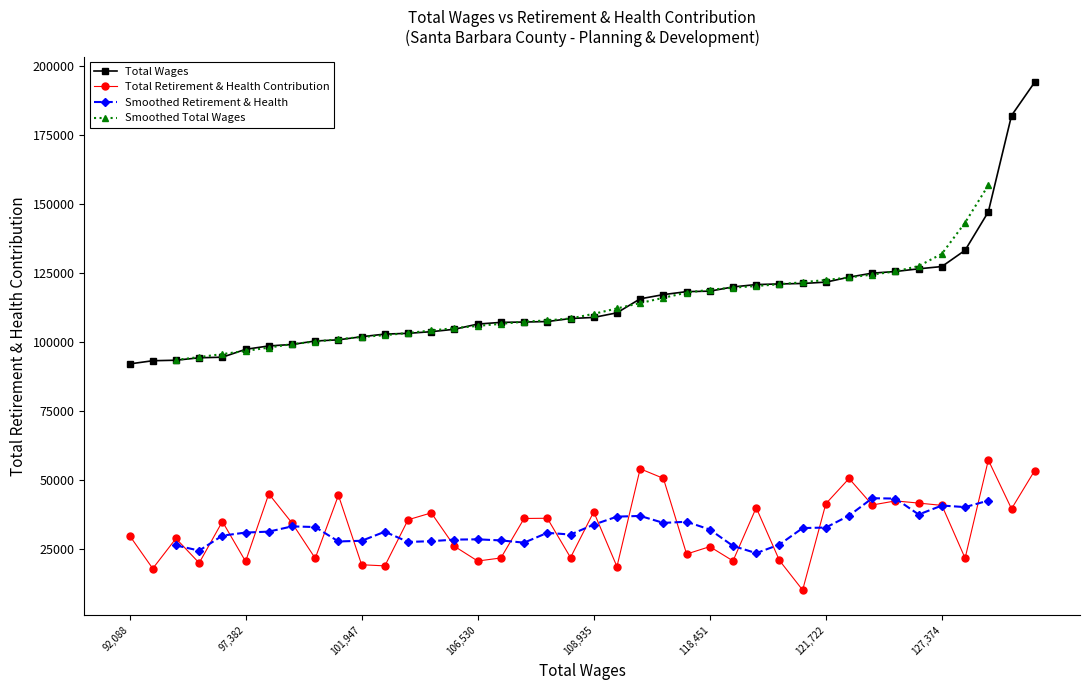

What is the total value across all series at 18?

129265